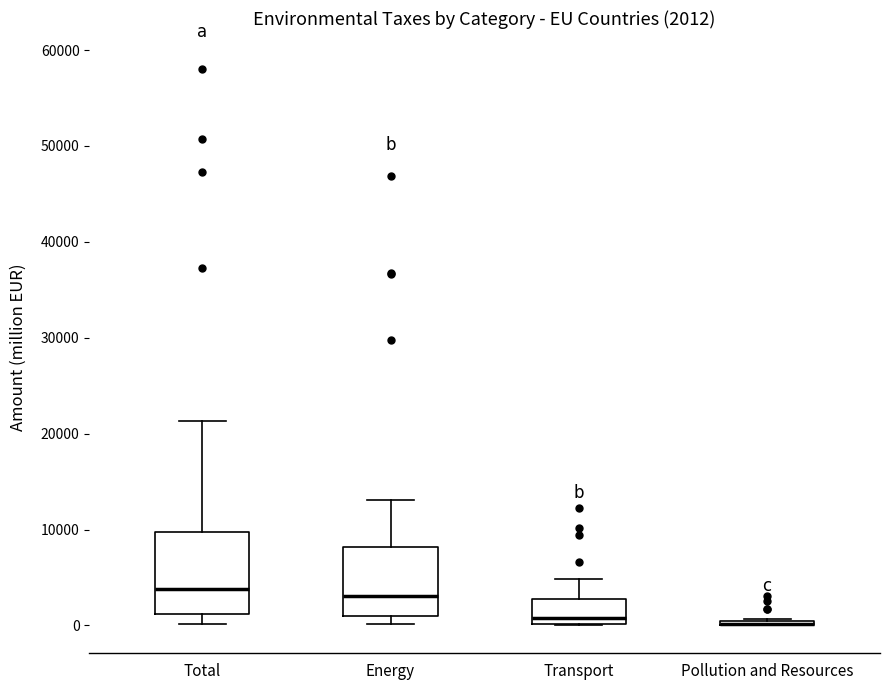

Comparing the boxes themselves (not the whiskers), which one is the tallest?

Total